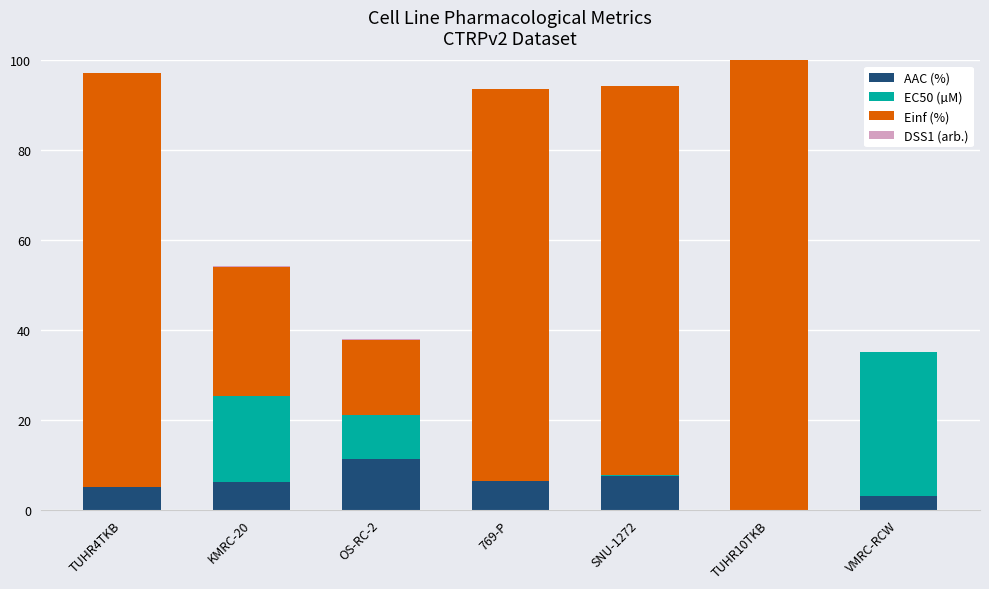

Which category has the highest value in the AAC (%) series?

OS-RC-2